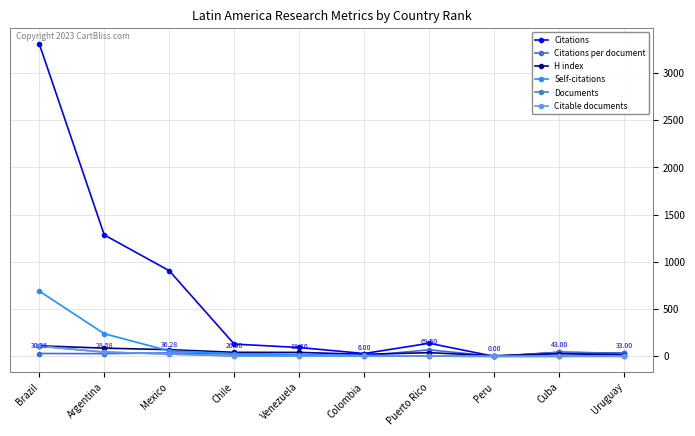

At which label does Documents first exceed 5?

Brazil